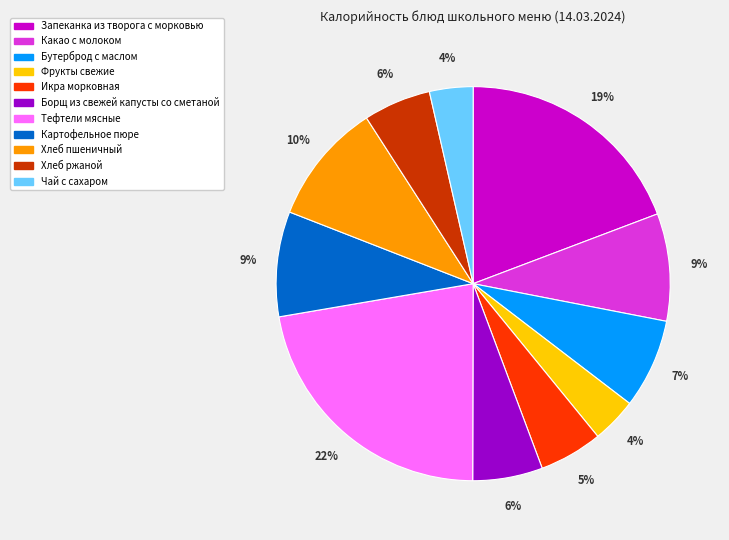

Does Хлеб пшеничный represent more than half of the total?

No